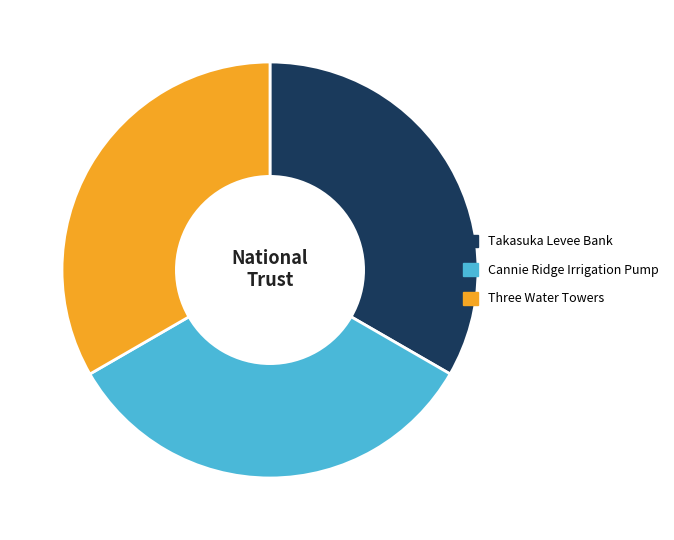

Is there any slice that represents more than half of the pie?

No